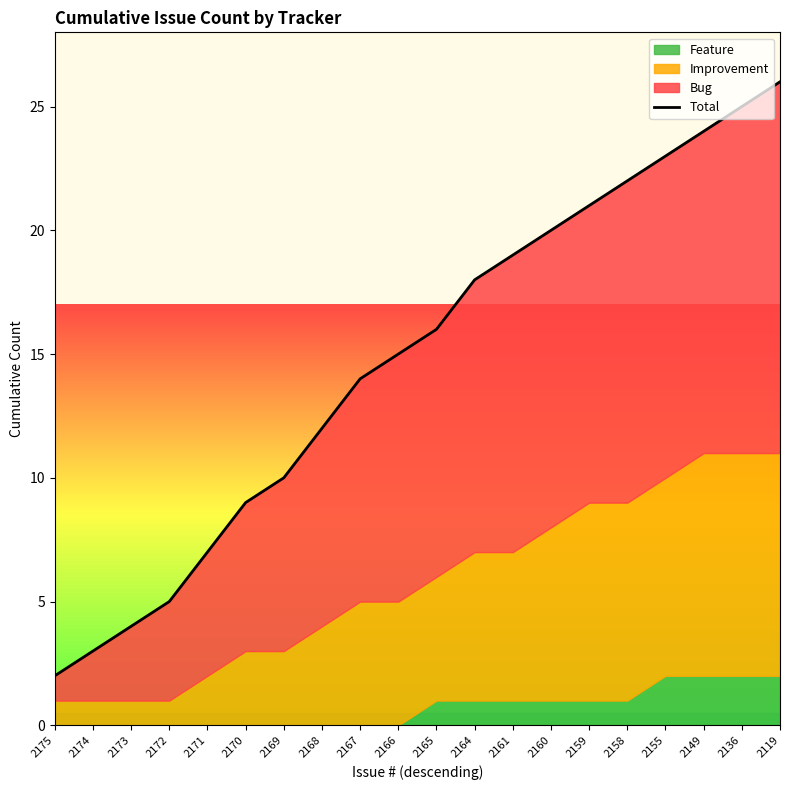

What is the value of the 18th point from the left?

24